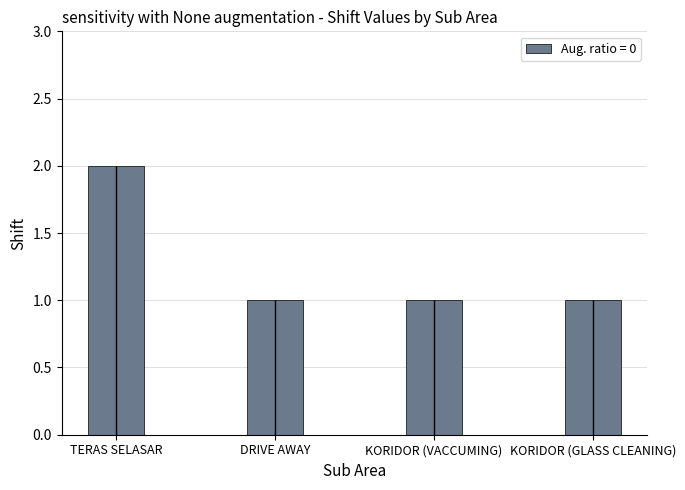

At which label is the value closest to 1?

DRIVE AWAY